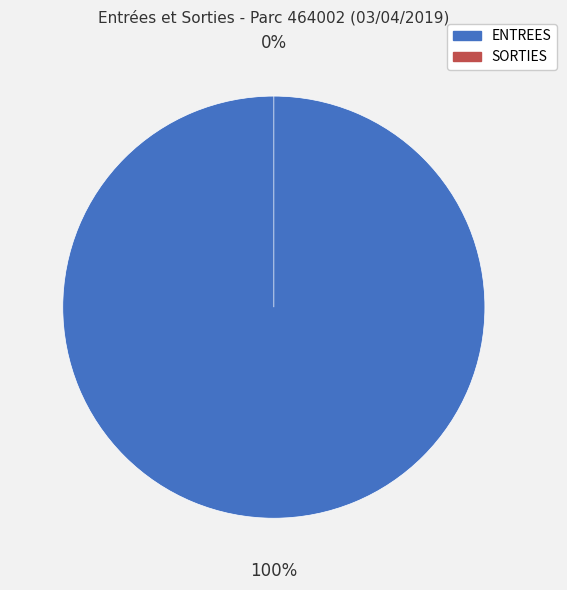

Does SORTIES represent more than half of the total?

No